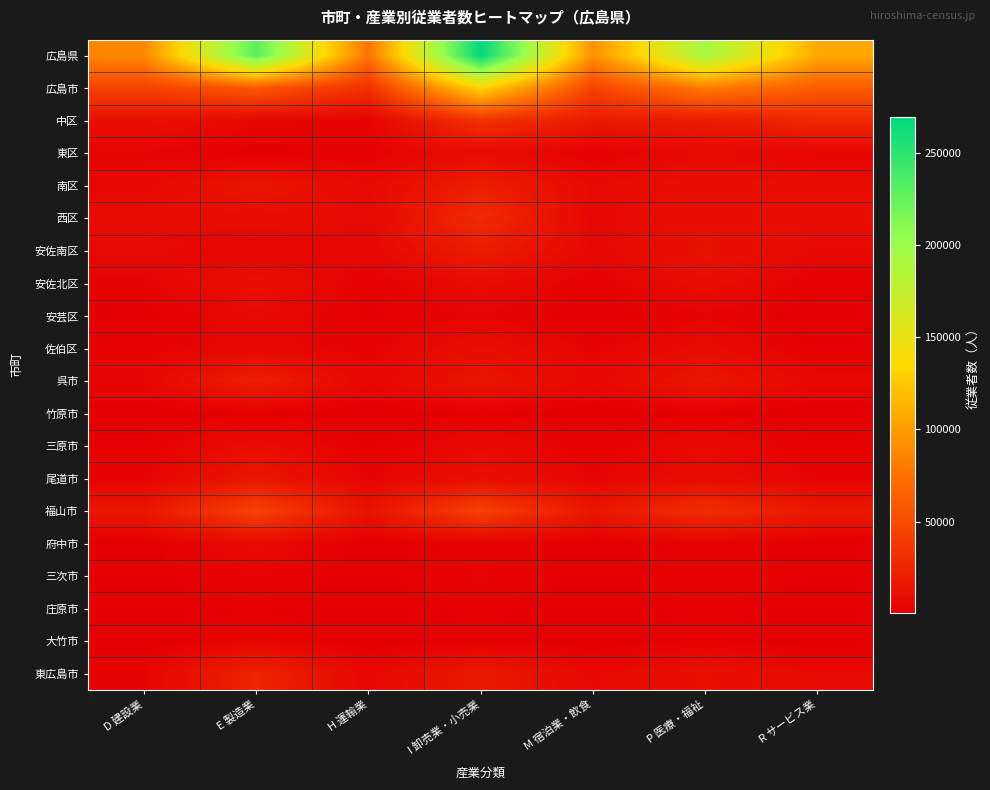

What is the difference between the highest and lowest values at D 建設業?

86932